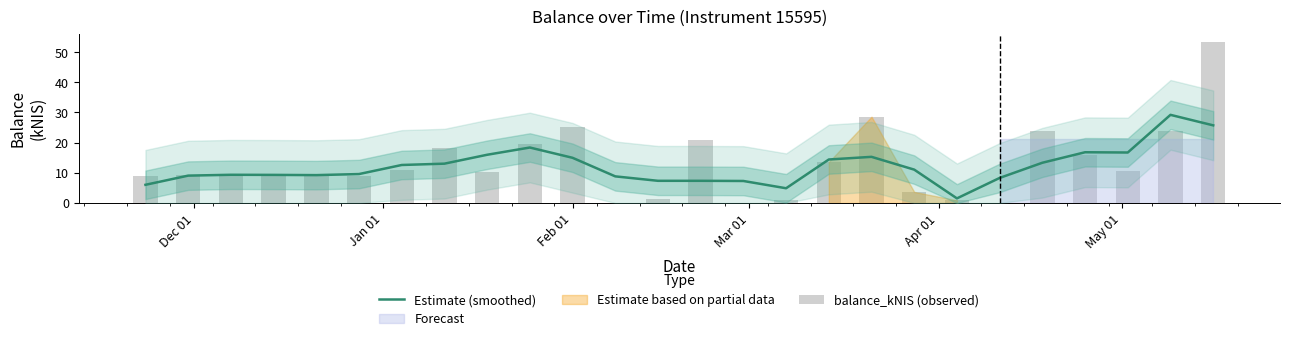

What is the difference between the second highest and minimum values in the Estimate (smoothed) series?

24.2